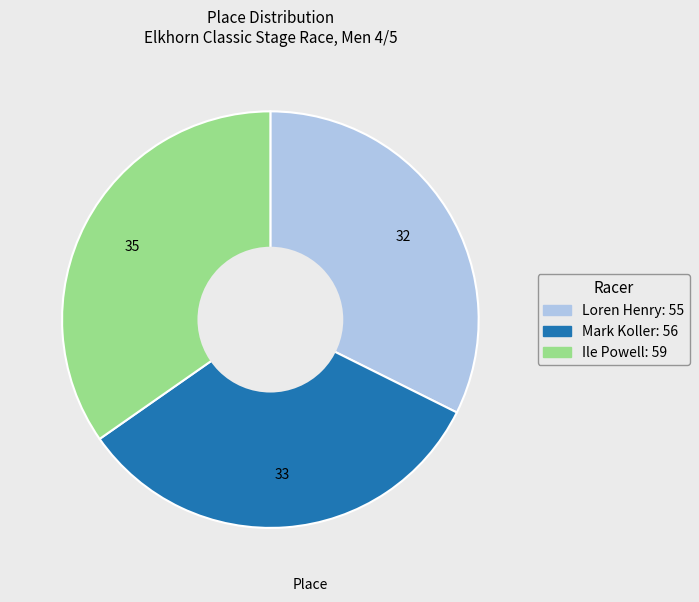

Is Ile Powell the majority of the pie?

No